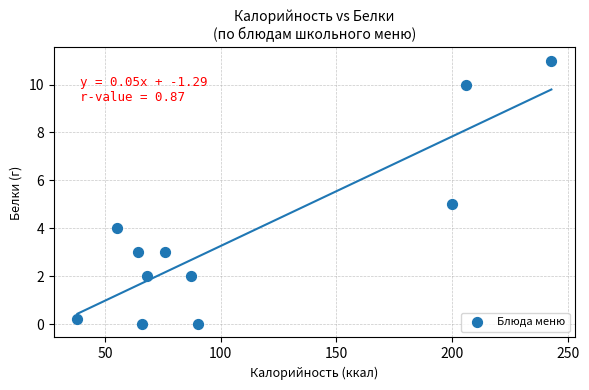

What is the average Y value?

3.7